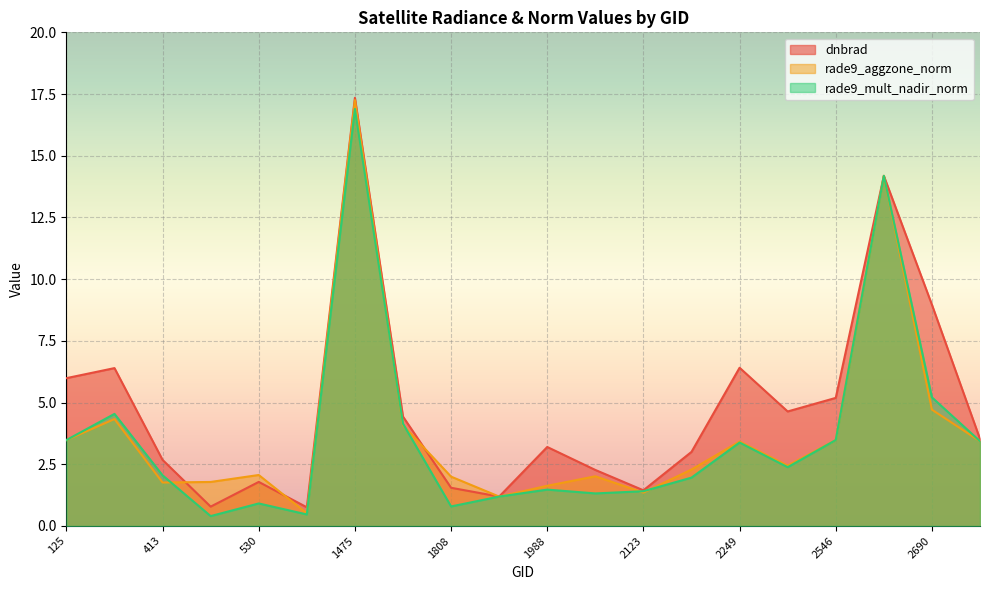

Where is the first local maximum for rade9_aggzone_norm?

377